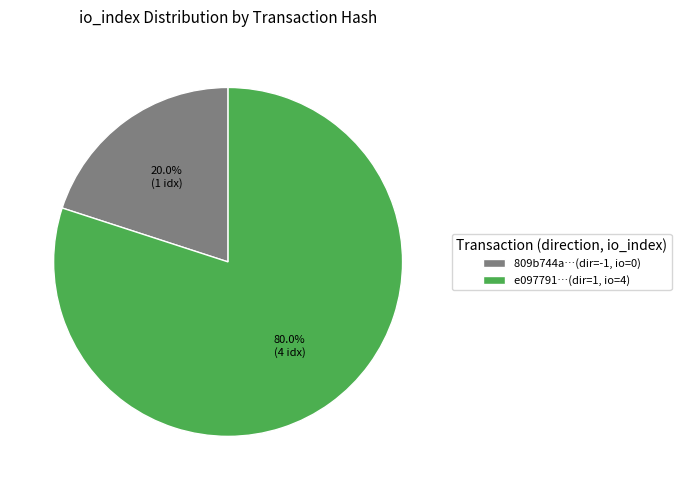

Combined, what portion of the pie is e097791…(dir=1, io=4) and 809b744a…(dir=-1, io=0)?

100.0%